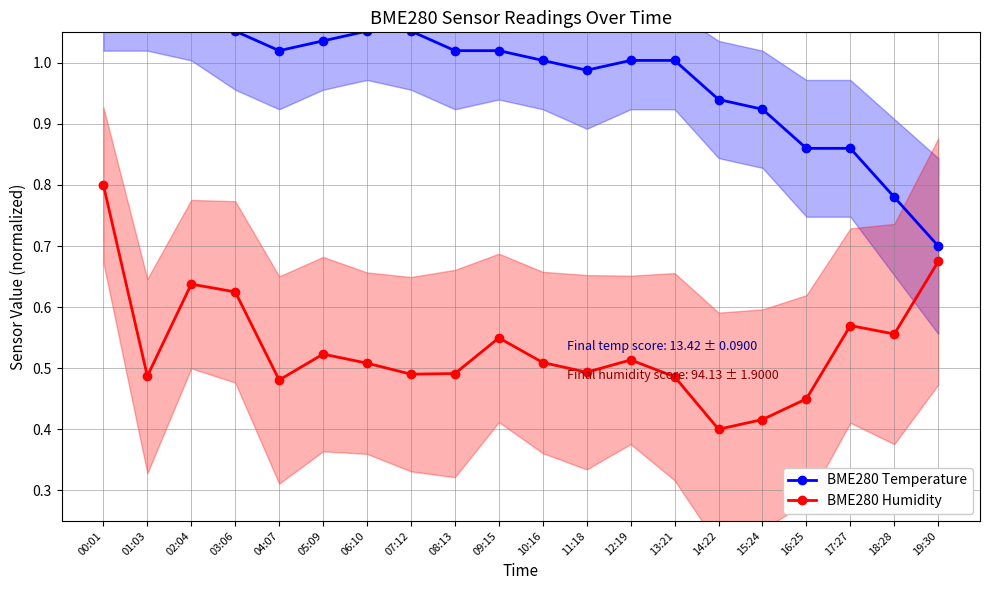

Which series has the largest total across all categories?

BME280 Temperature